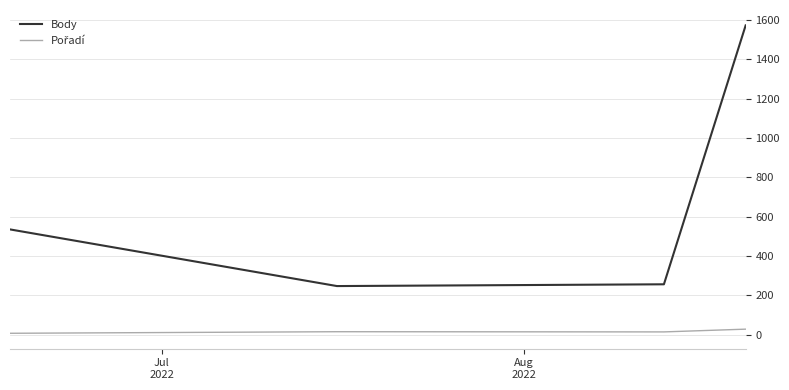

What is the difference between the maximum and second lowest values in the Body series?

1316